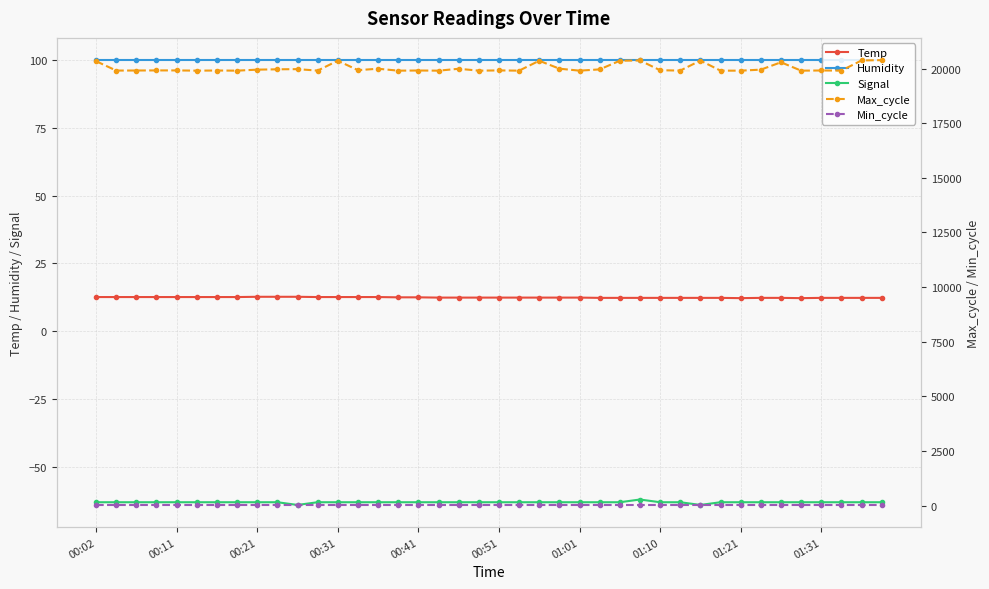

What is the value of the Signal point at the 6th from the left?

-63.0